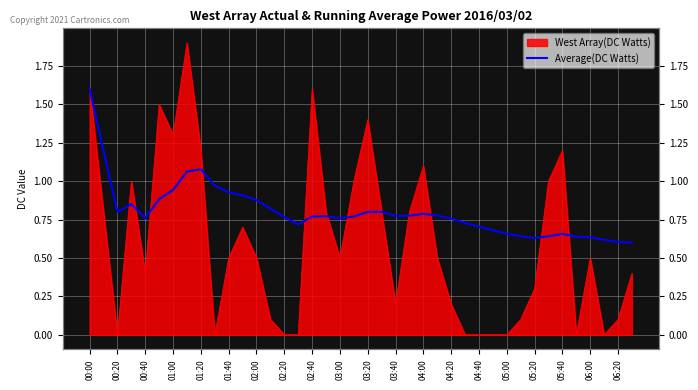

How many lines are shown in the chart?

1